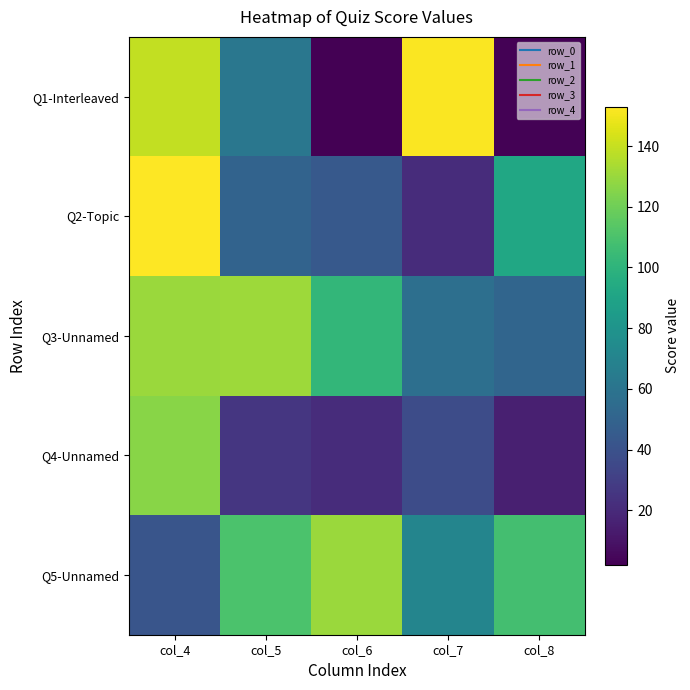

Which series has the largest total across all categories?

Q3-Unnamed